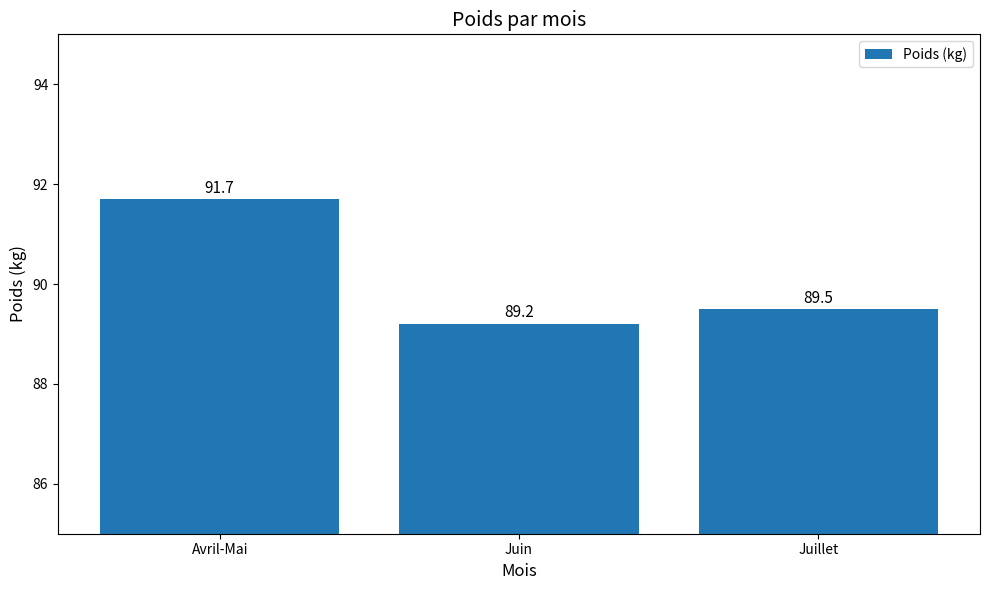

What is the sum of all values?

270.4